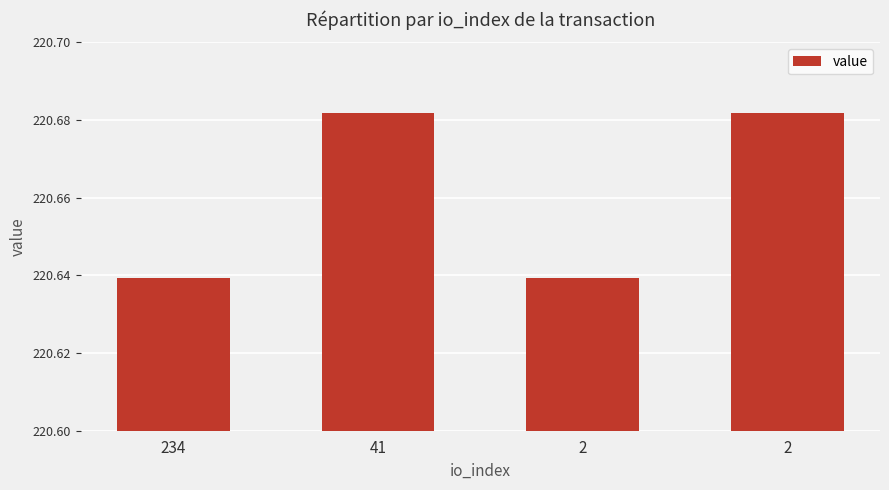

Count the number of data series in this chart.

1